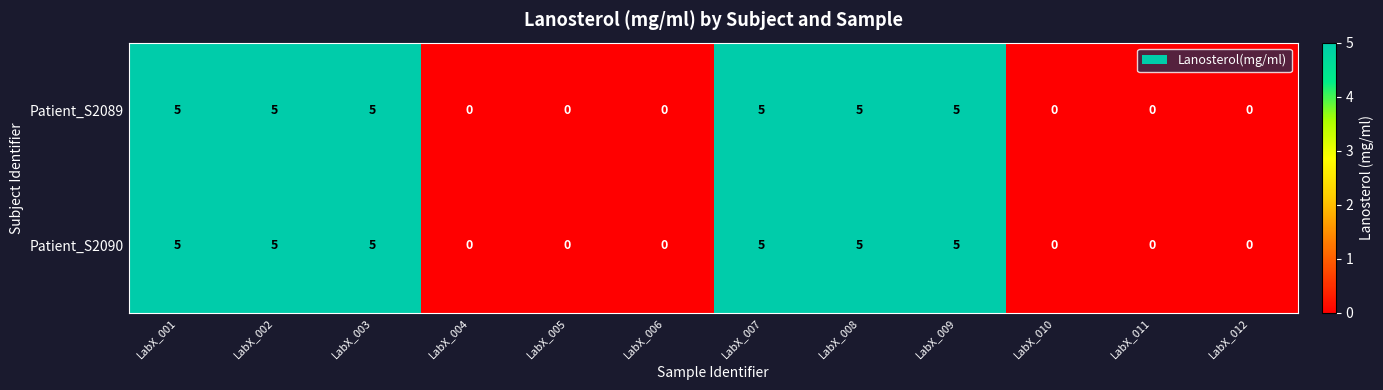

How many values in the Patient_S2089 series are below 5?

6